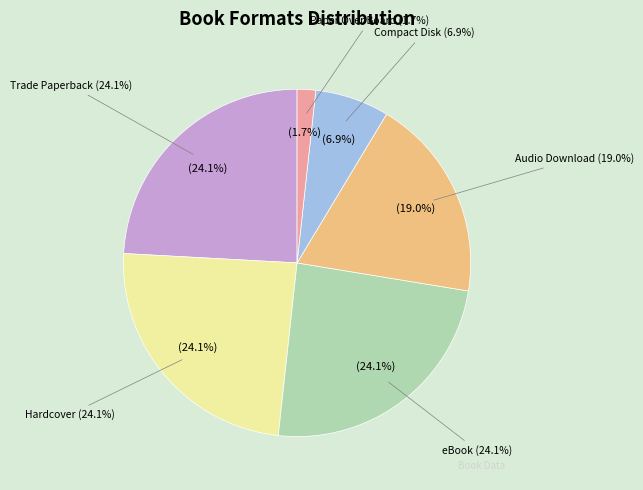

How many segments does this pie chart have?

6